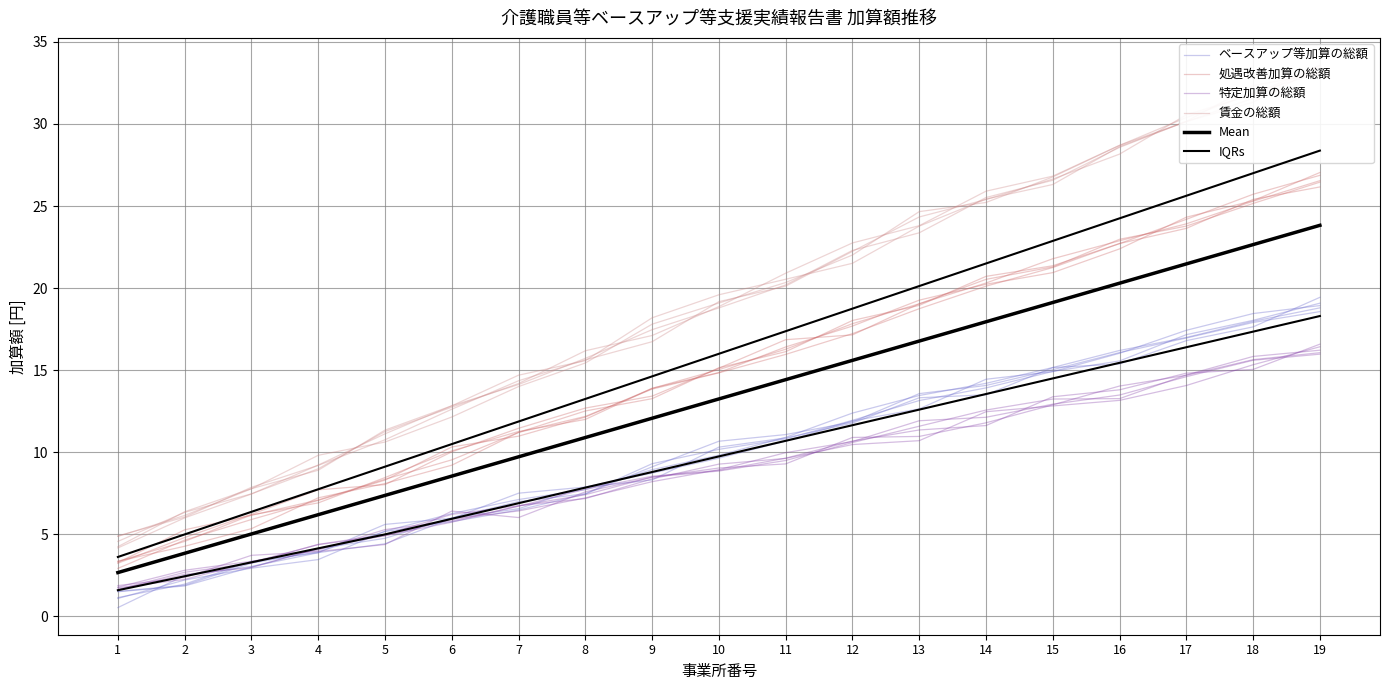

Is it true that IQRs equals 10.8 at 12?

False